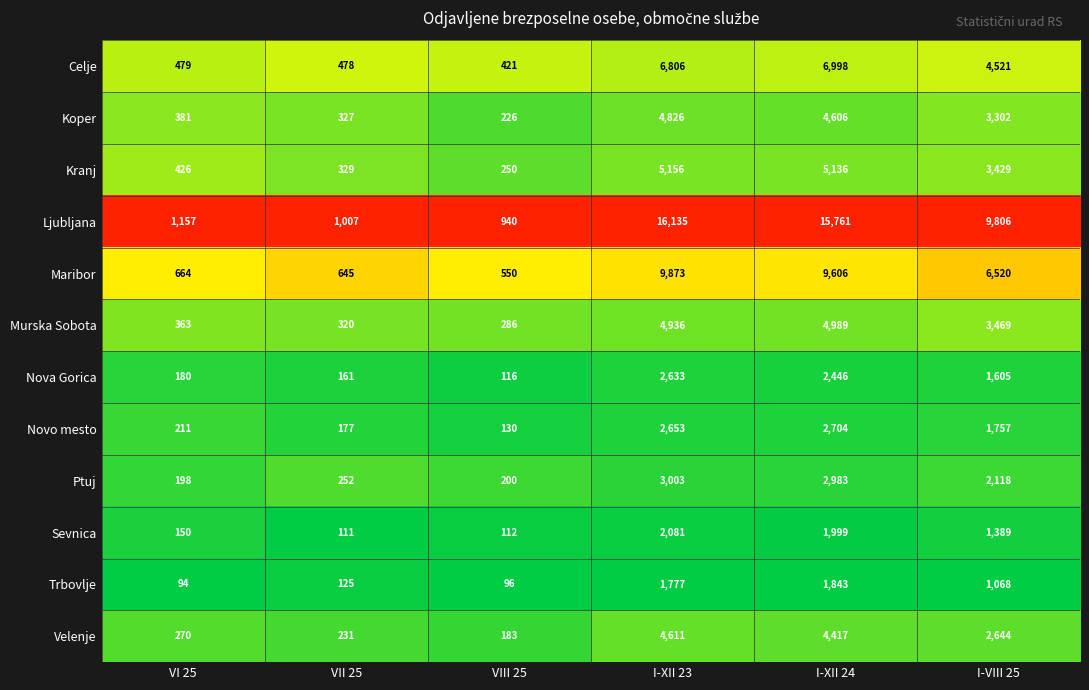

At which label does Ljubljana reach its minimum?

VIII 25